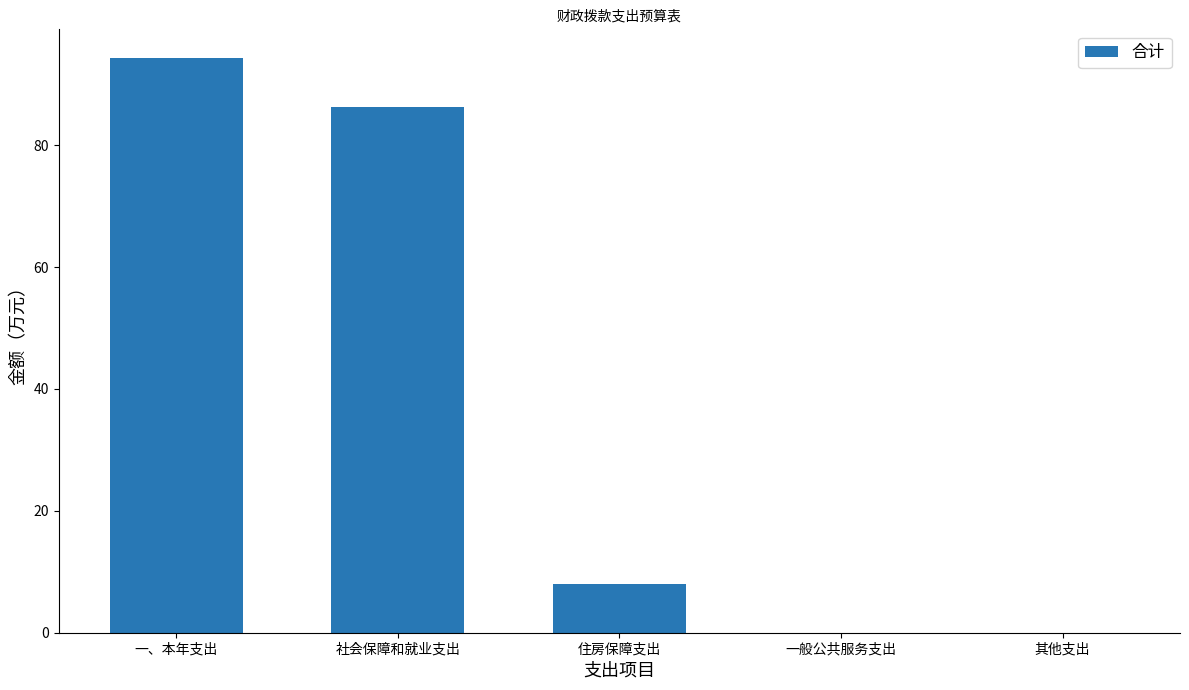

Approximately how many times larger is the value at 社会保障和就业支出 compared to 住房保障支出?

10.8